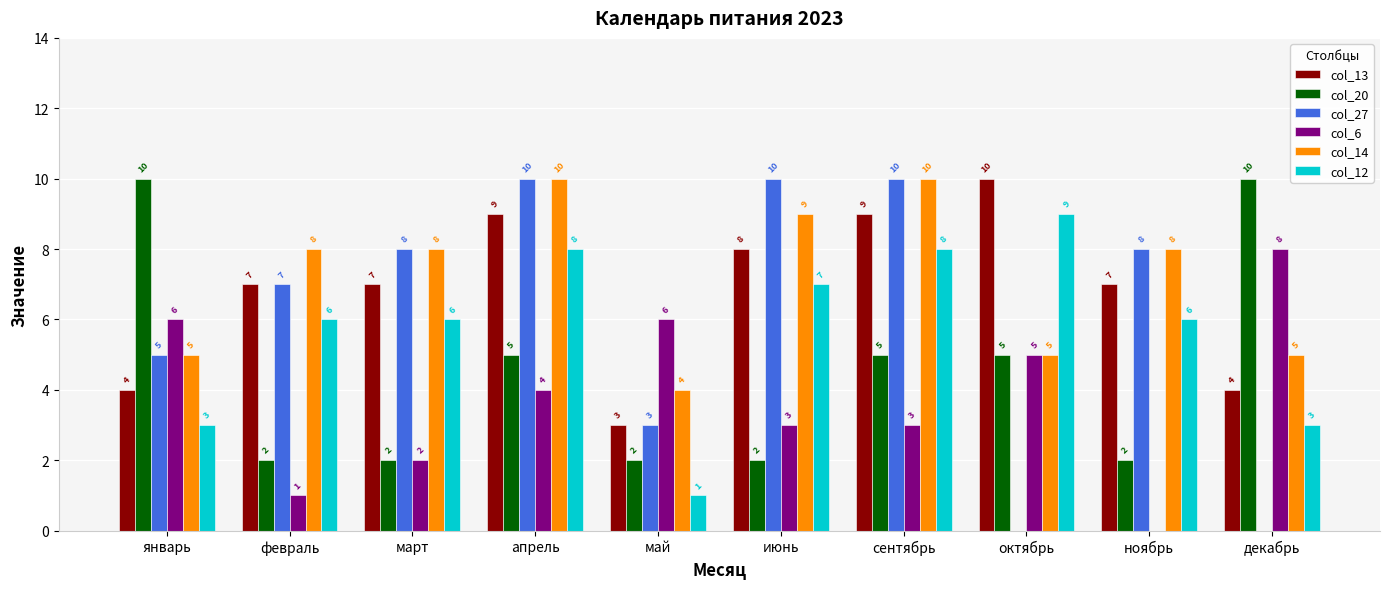

What is the maximum value for col_12?

9